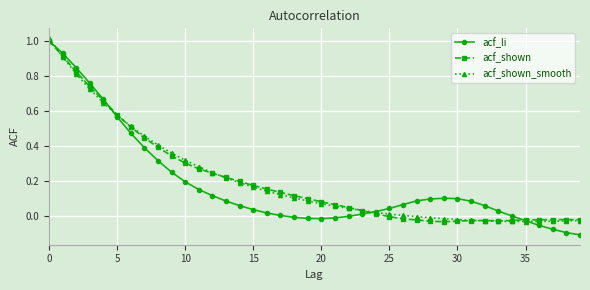

How many distinct data groups are displayed?

3